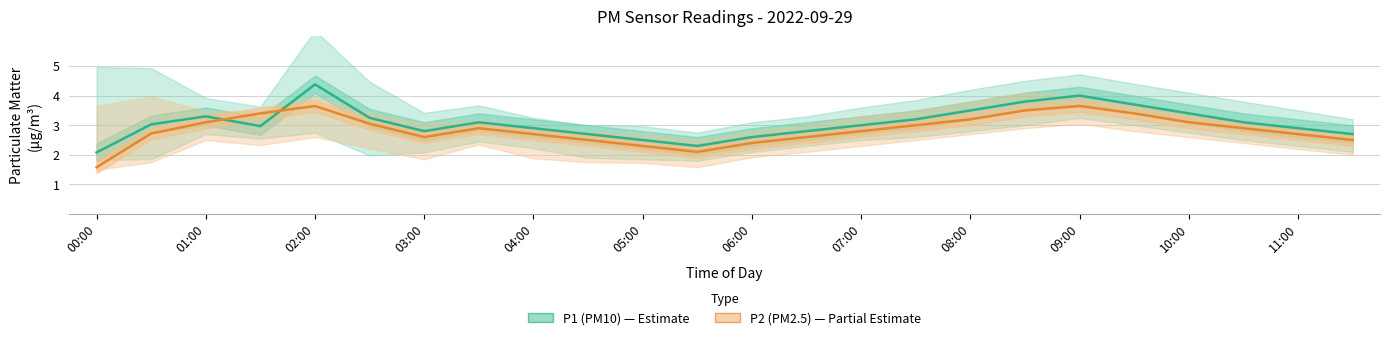

How many lines are shown in the chart?

2